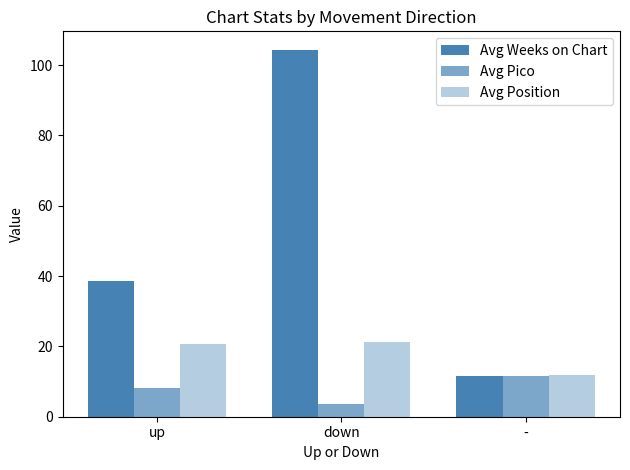

True or false: Avg Position has a value of 21.2 at down.

True